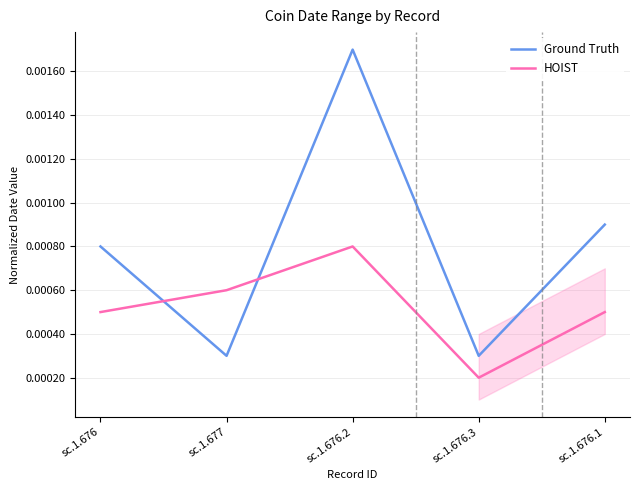

In HOIST, how many points are lower than both neighbors (excluding endpoints)?

1